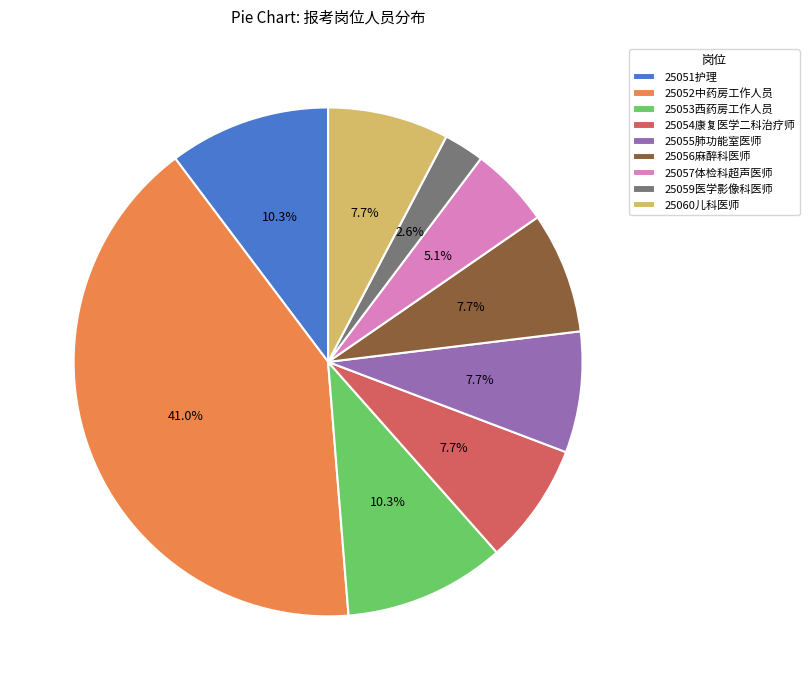

Does any single category account for the majority?

No